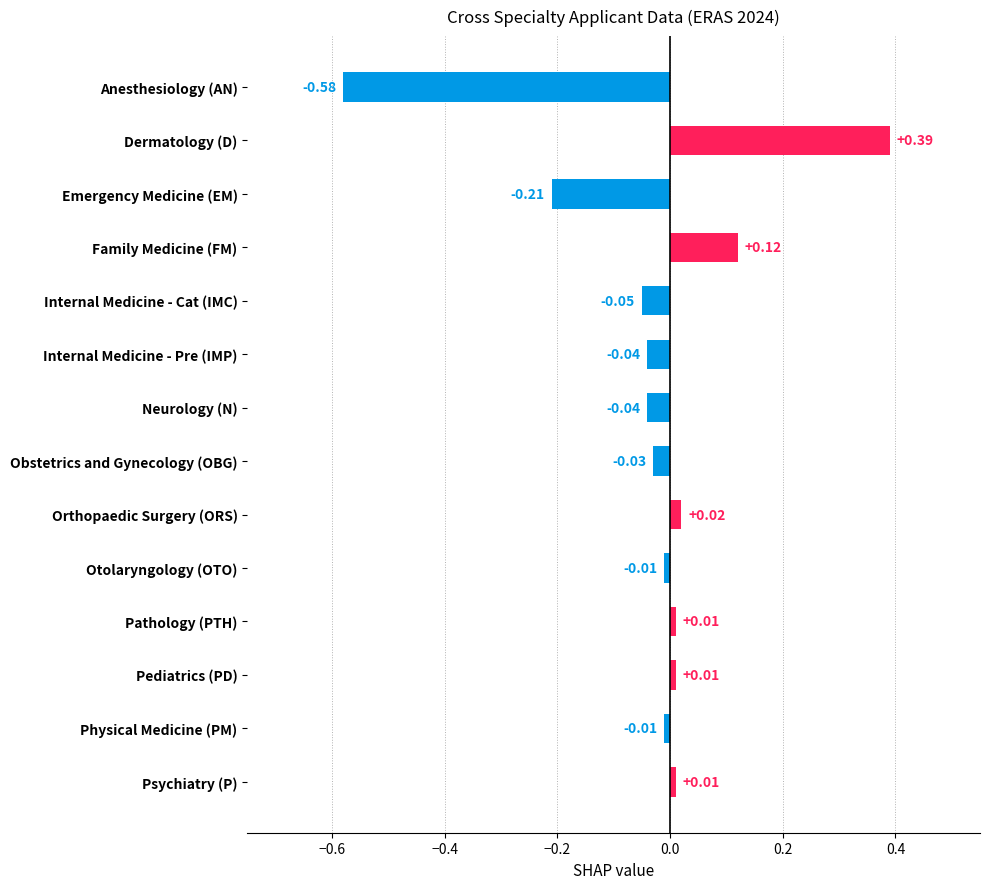

Which category has the highest value across all series?

Dermatology (D)